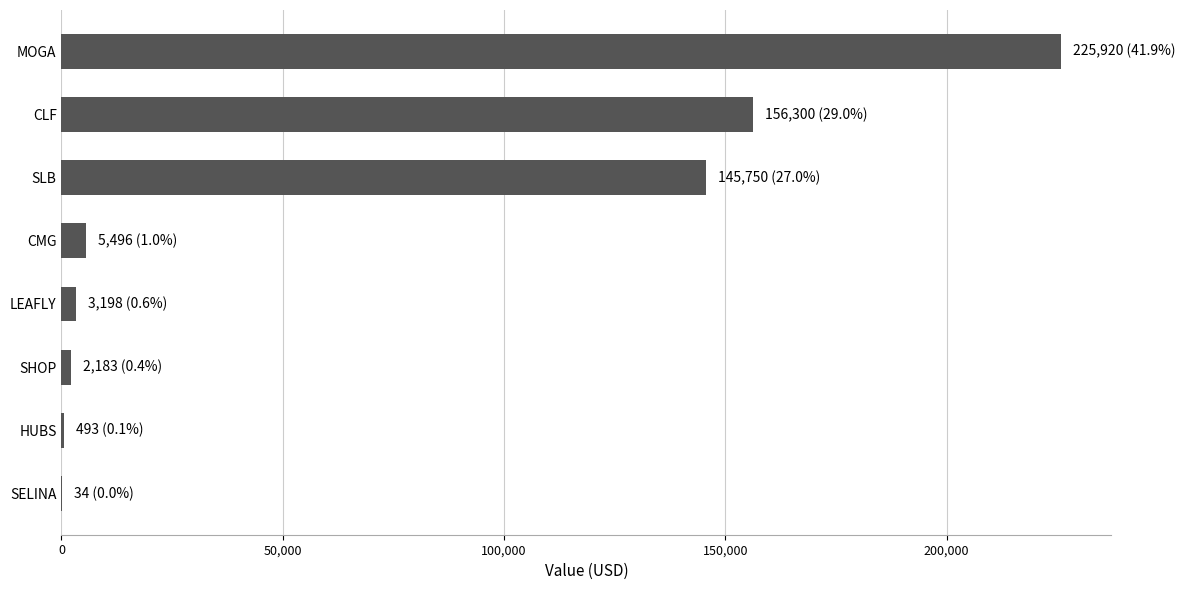

Is it true that the value at CLF is 58776?

False